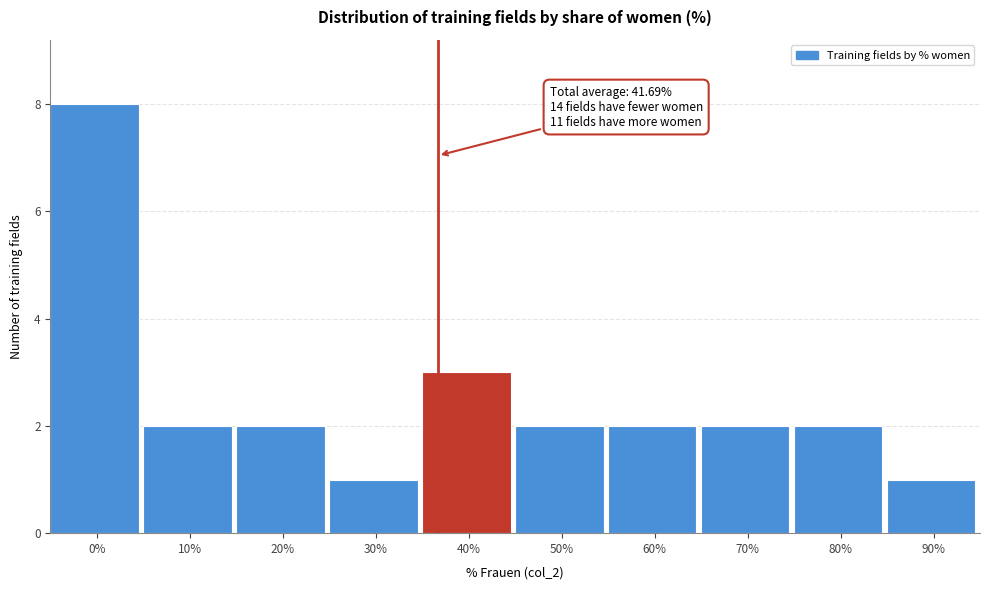

Reading left to right, what are all the values shown in this chart?

0%=8	10%=2	20%=2	30%=1	40%=3	50%=2	60%=2	70%=2	80%=2	90%=1